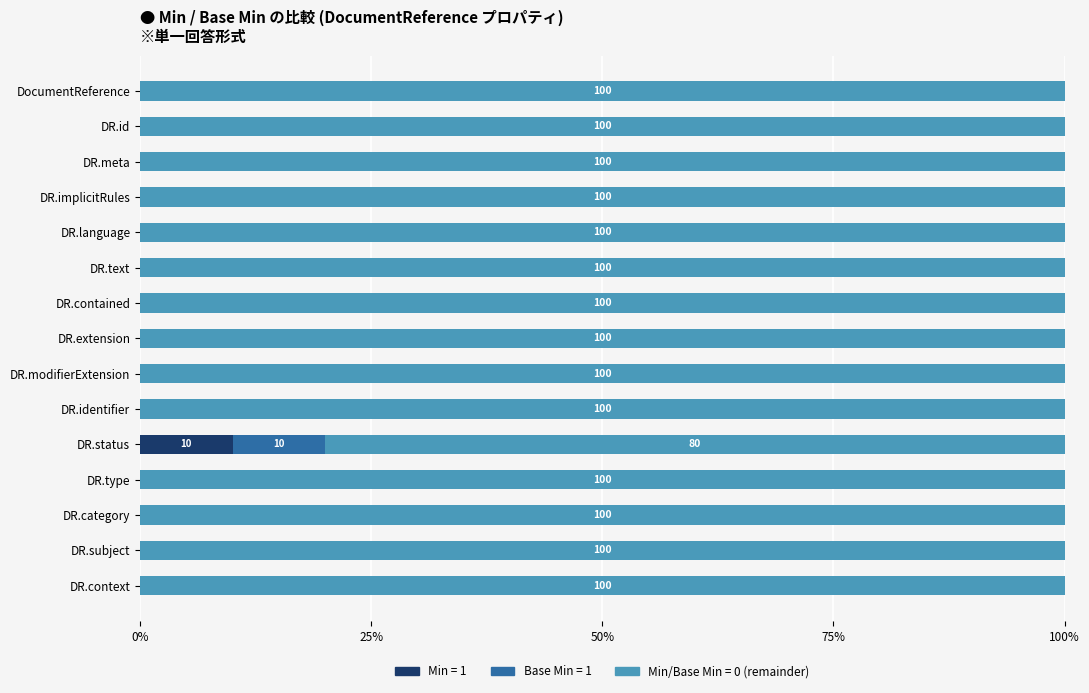

What is the total value across all series at DR.id?

100